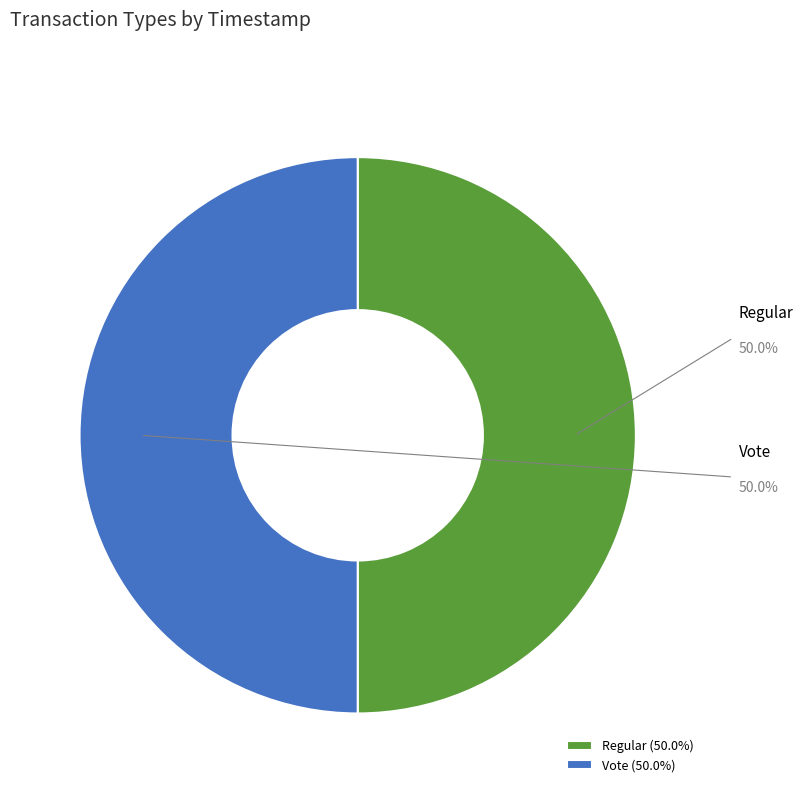

What percentage is the Regular slice, to the nearest percent?

50%